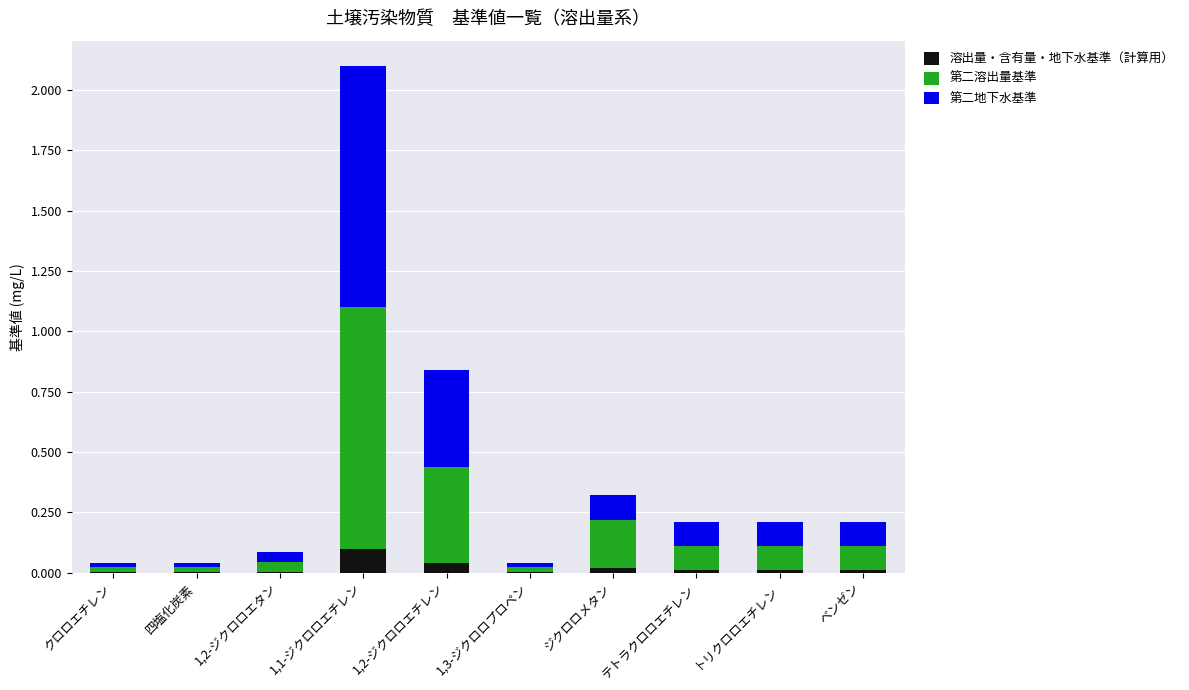

At which category is the sum across all series the highest?

1,1-ジクロロエチレン